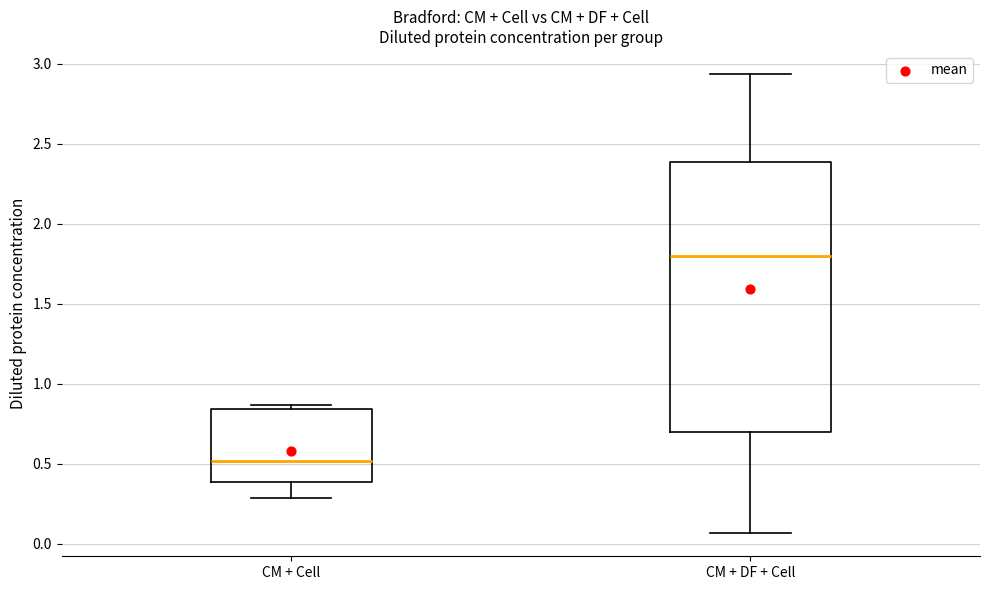

Comparing the boxes themselves (not the whiskers), which one is the tallest?

CM + DF + Cell